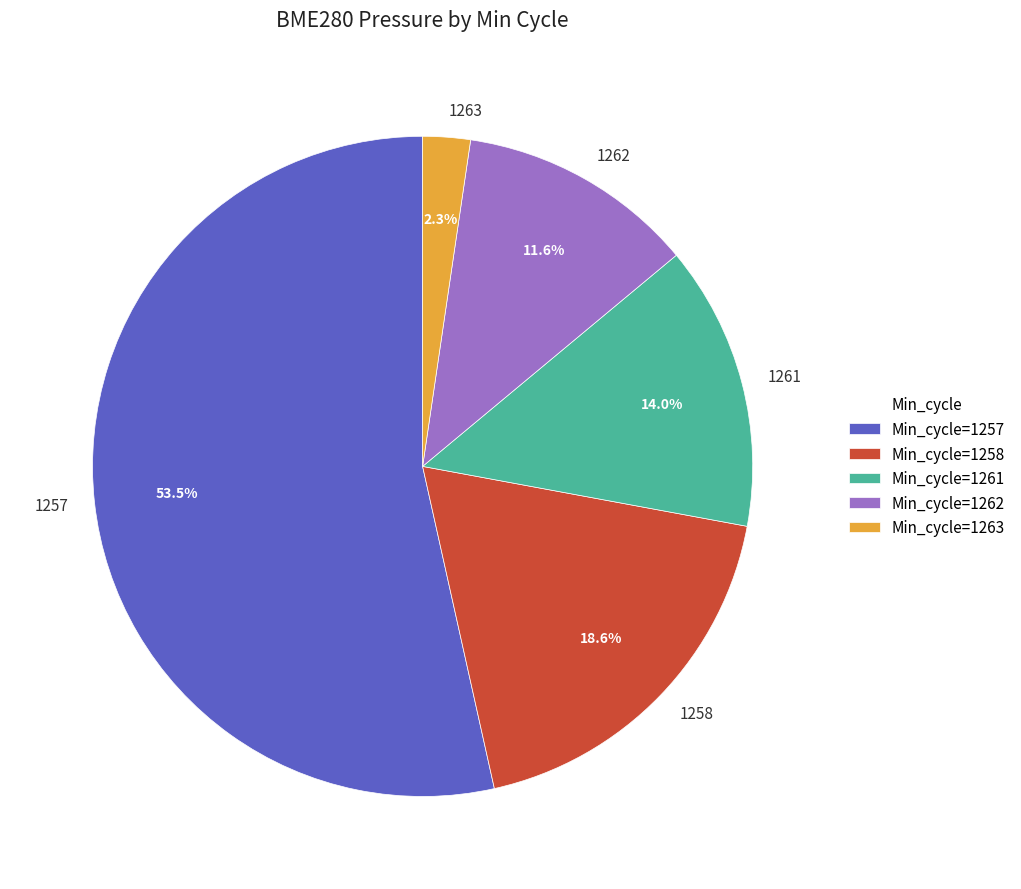

Is there a majority slice in this chart?

Yes